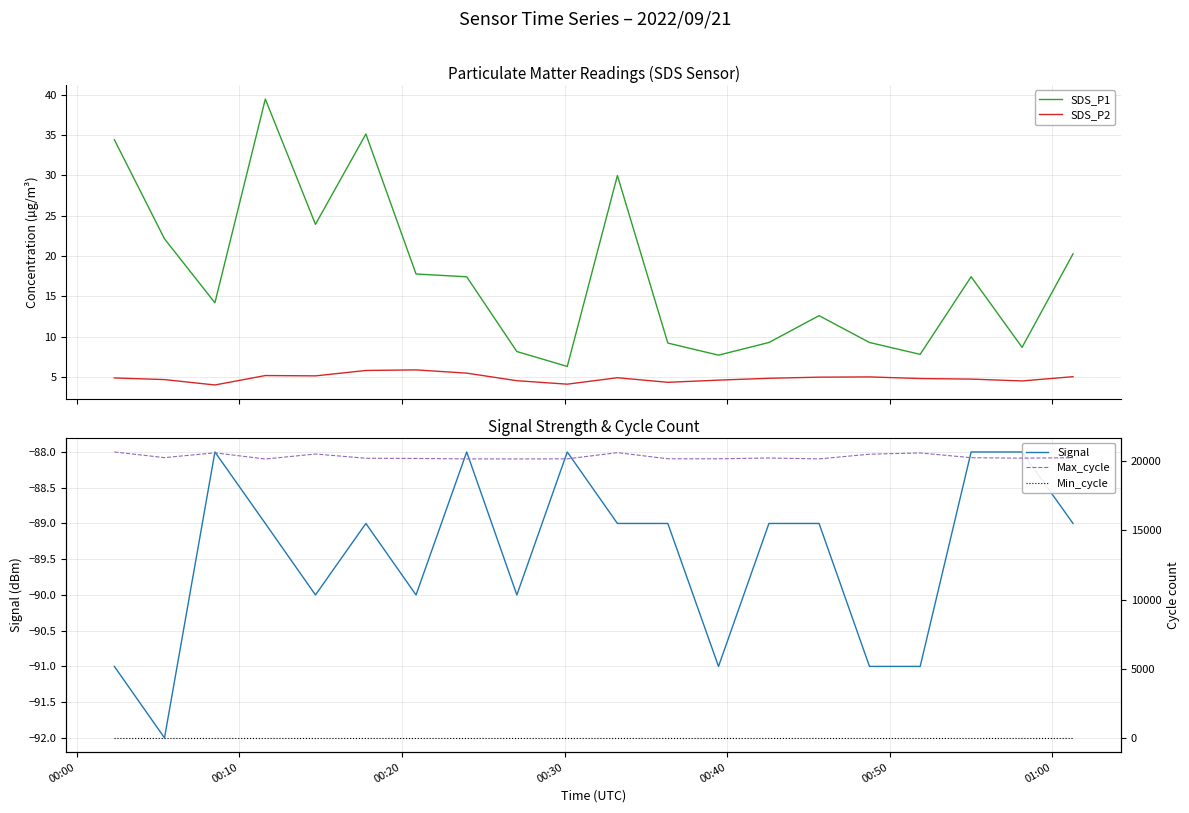

What is the highest value of the SDS_P2 series?

5.9